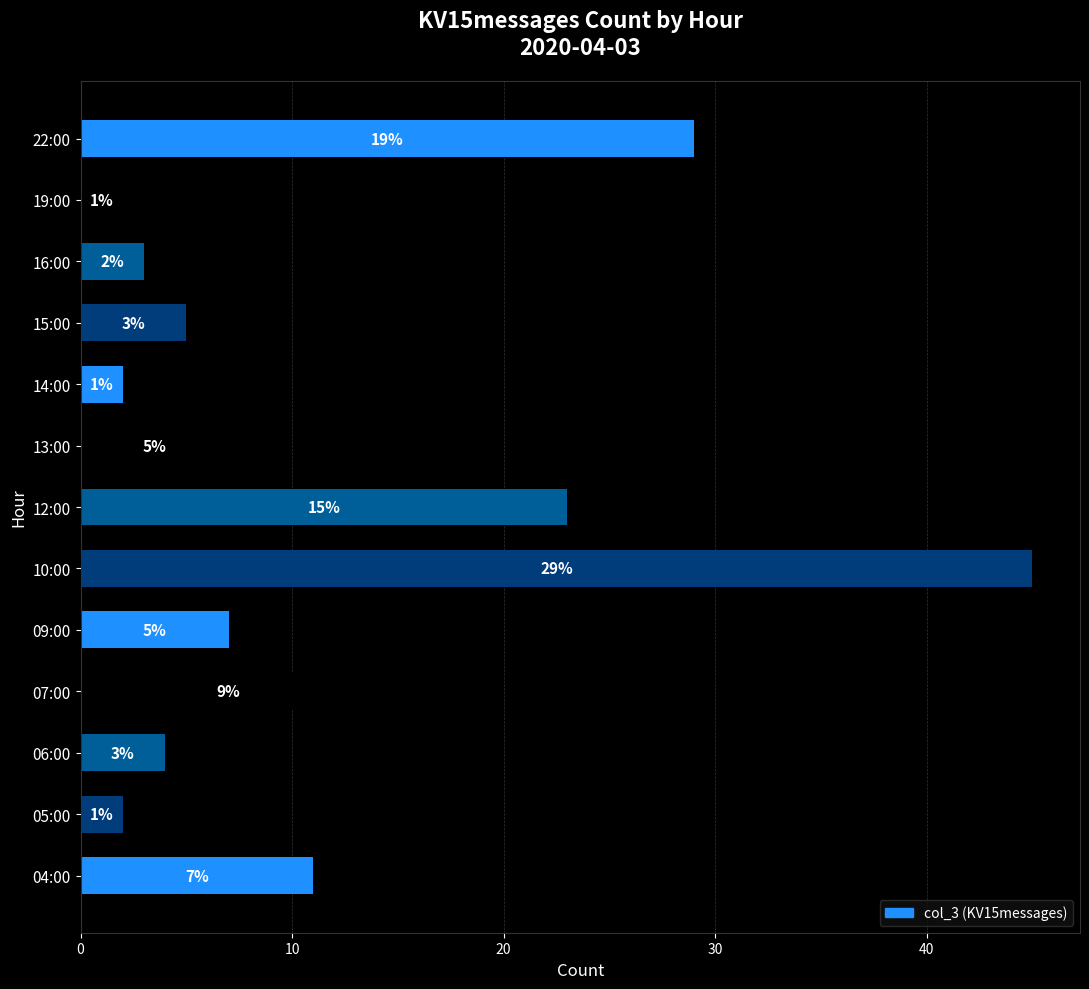

What is the ratio of the value at 10:00 to the value at 16:00?

15.0